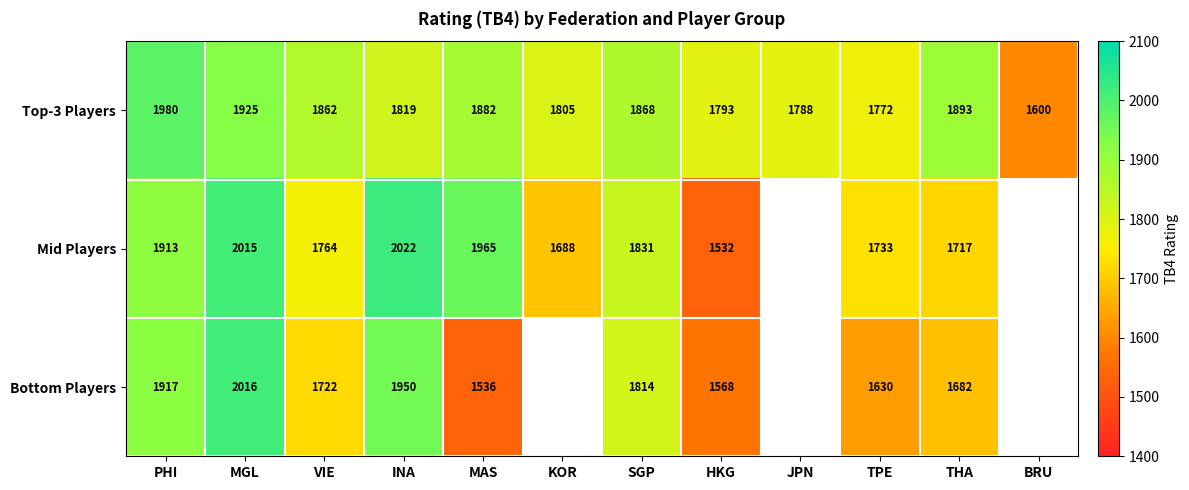

What is the sum of the Bottom Players values at VIE and THA?

3404